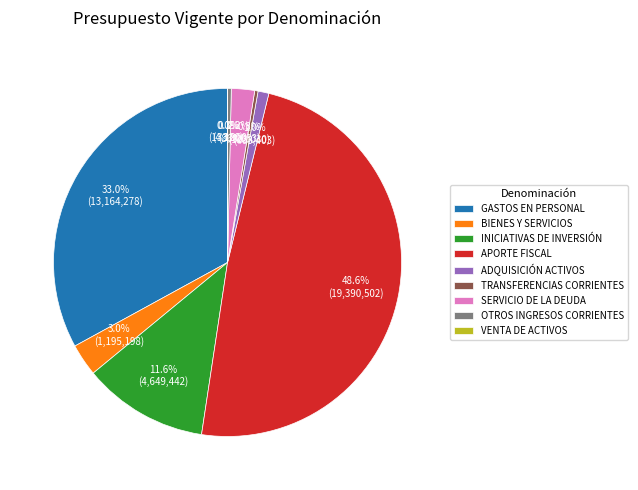

Does any single category account for the majority?

No